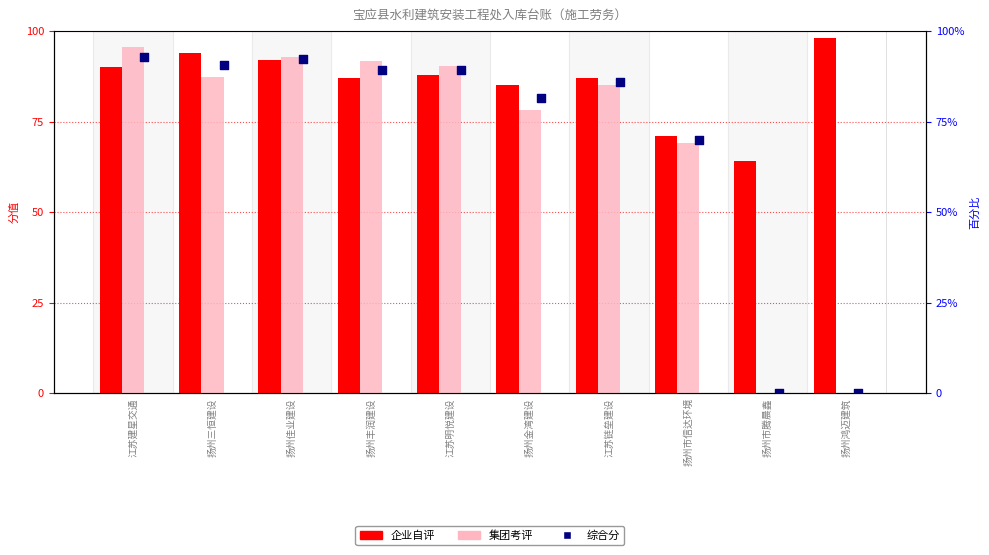

Is the value of 综合分 at 江苏明悦建设 greater than the value of 企业自评 at 扬州丰润建设?

Yes